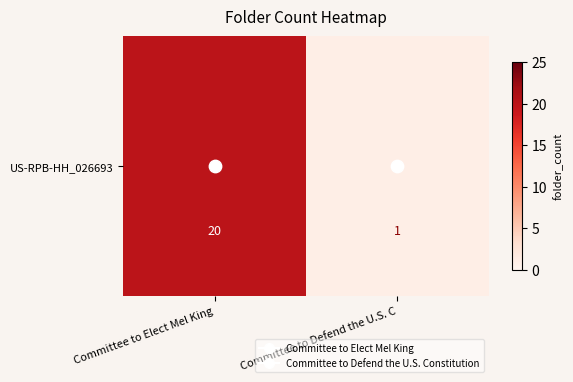

What is the minimum value shown in the chart?

1